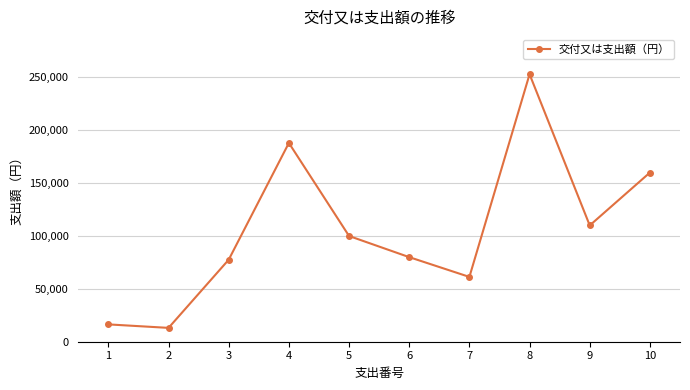

Does the chart have visible grid lines?

Yes